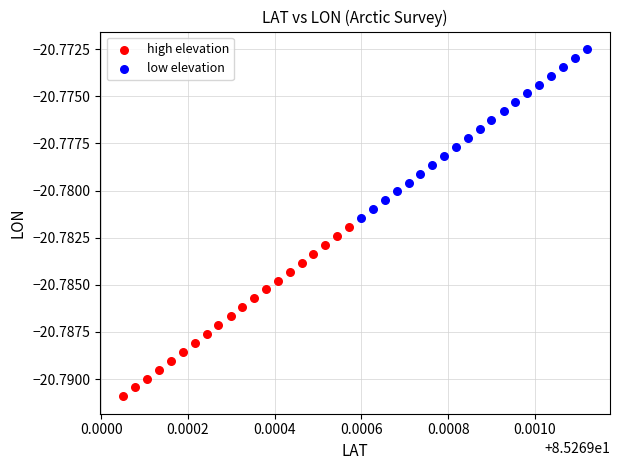

Which series contains the lowest Y value?

high elevation